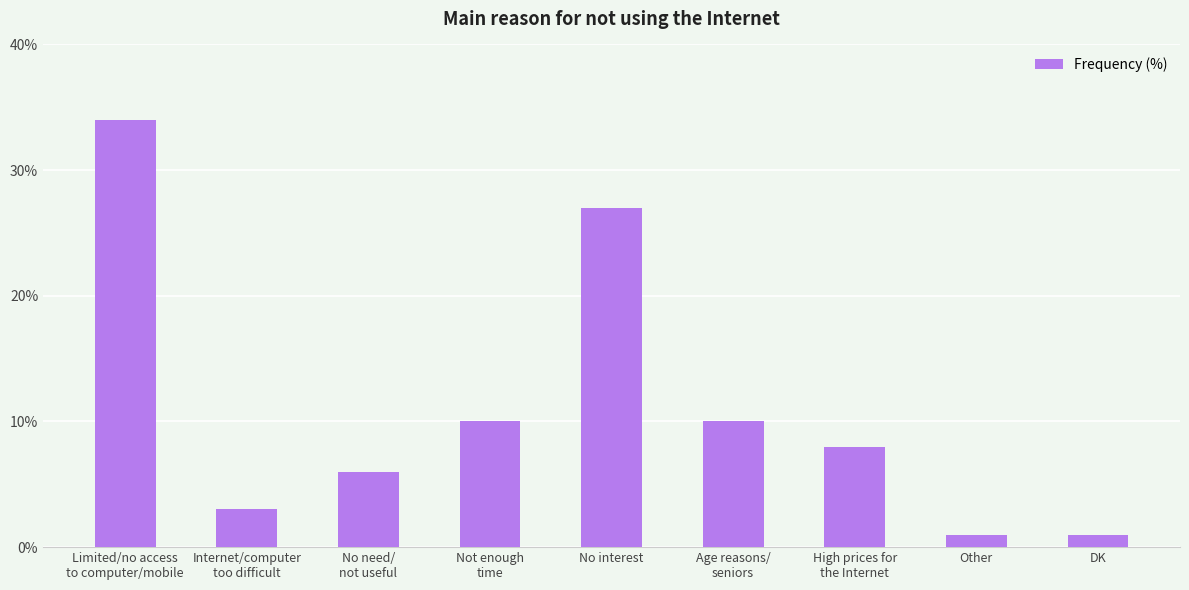

Are the bars horizontal?

No